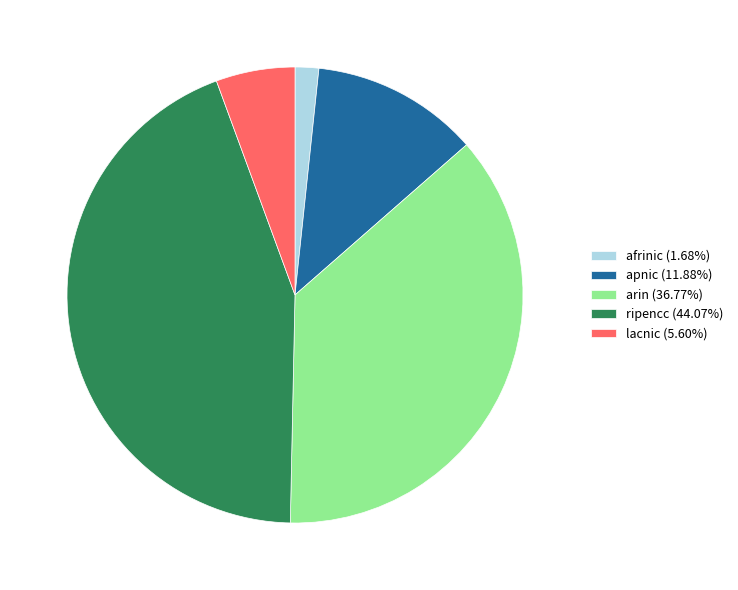

Count the number of slices in the pie.

5